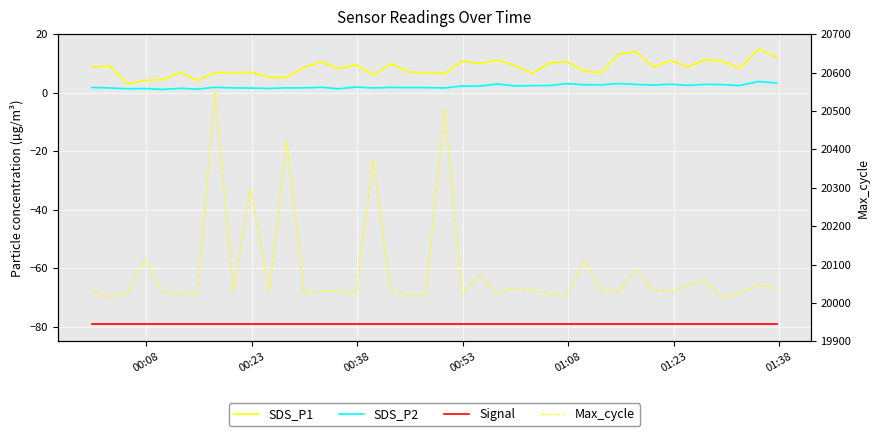

How many series are shown in this chart?

4